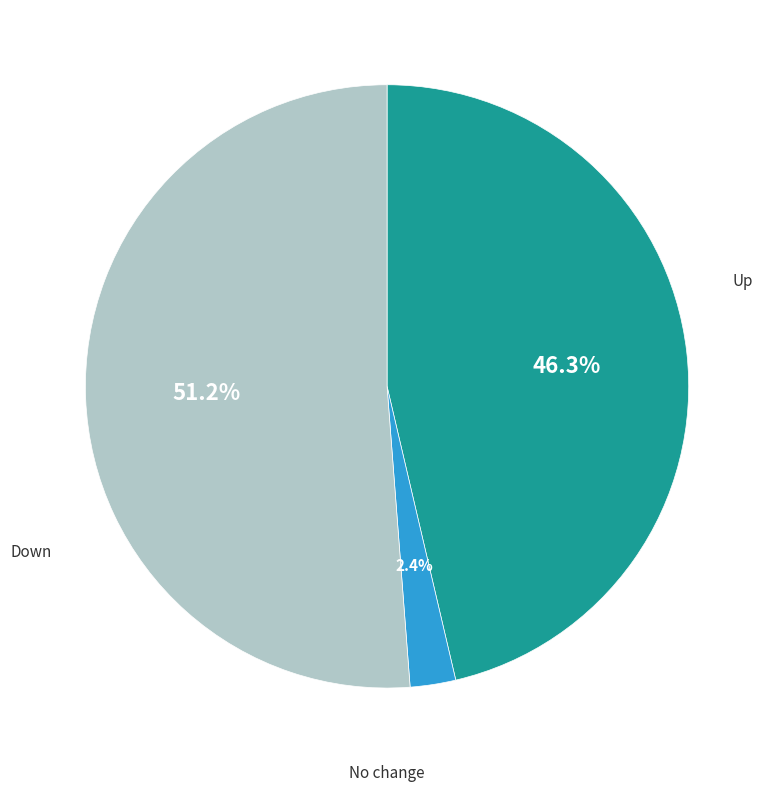

Is there a majority slice in this chart?

Yes